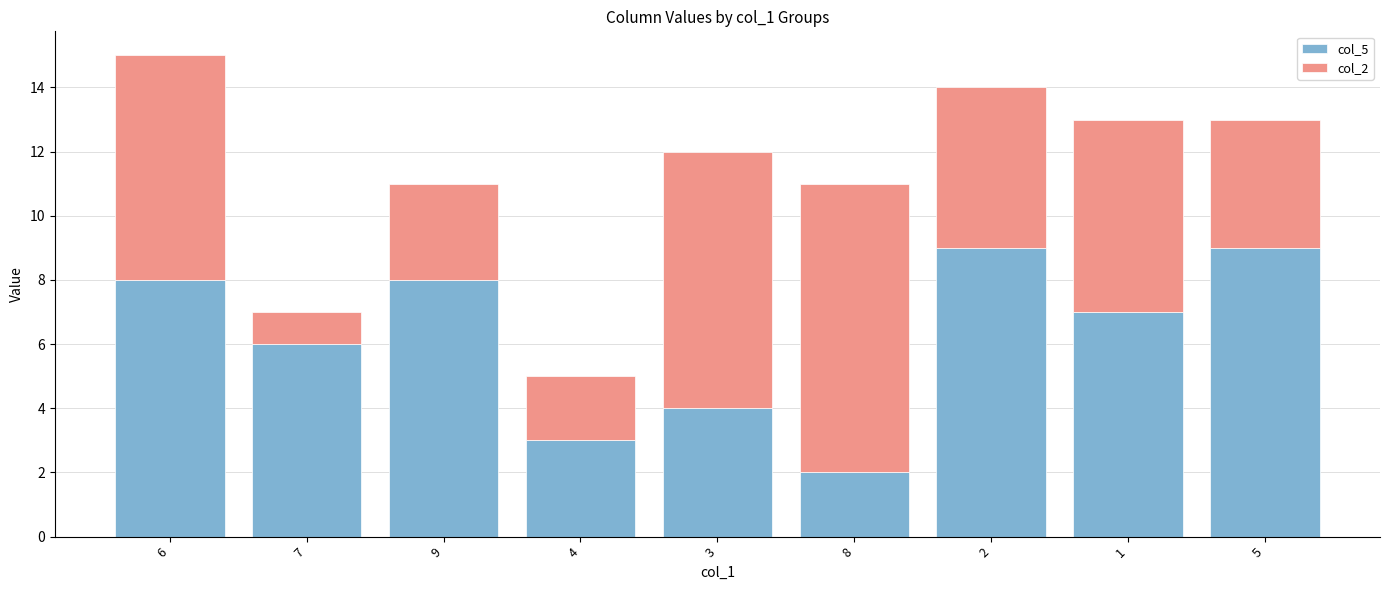

How many bars are there in total?

9